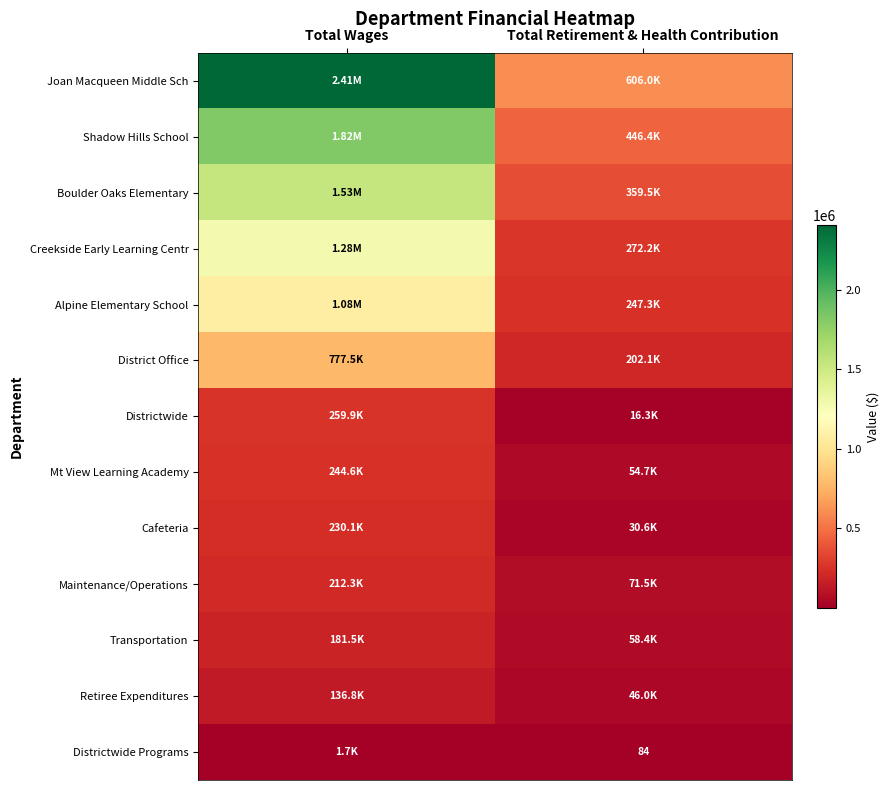

At which label is Shadow Hills School closest to 1131540?

Total Wages